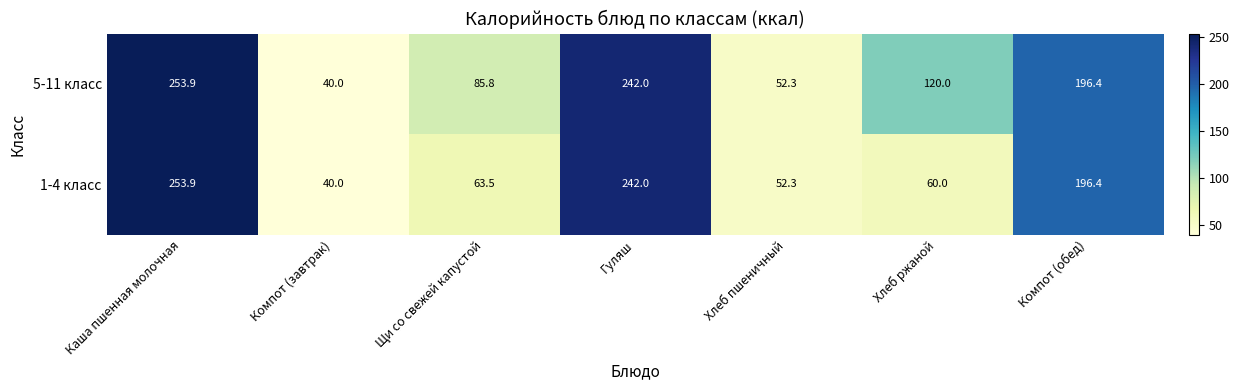

What is the sum of the 1-4 класс values at Щи со свежей капустой and Компот (завтрак)?

103.5